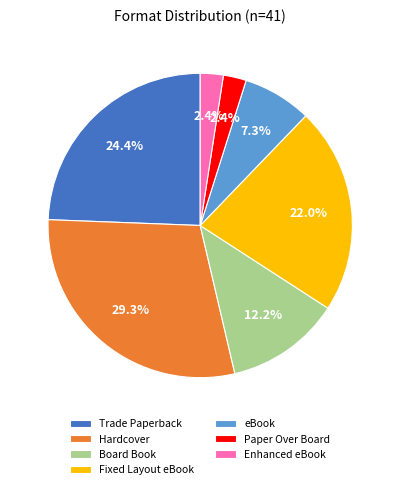

What is the largest slice in the pie chart?

Hardcover